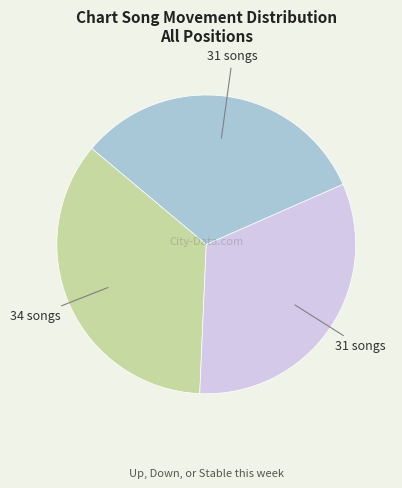

Is there any slice that represents more than half of the pie?

No